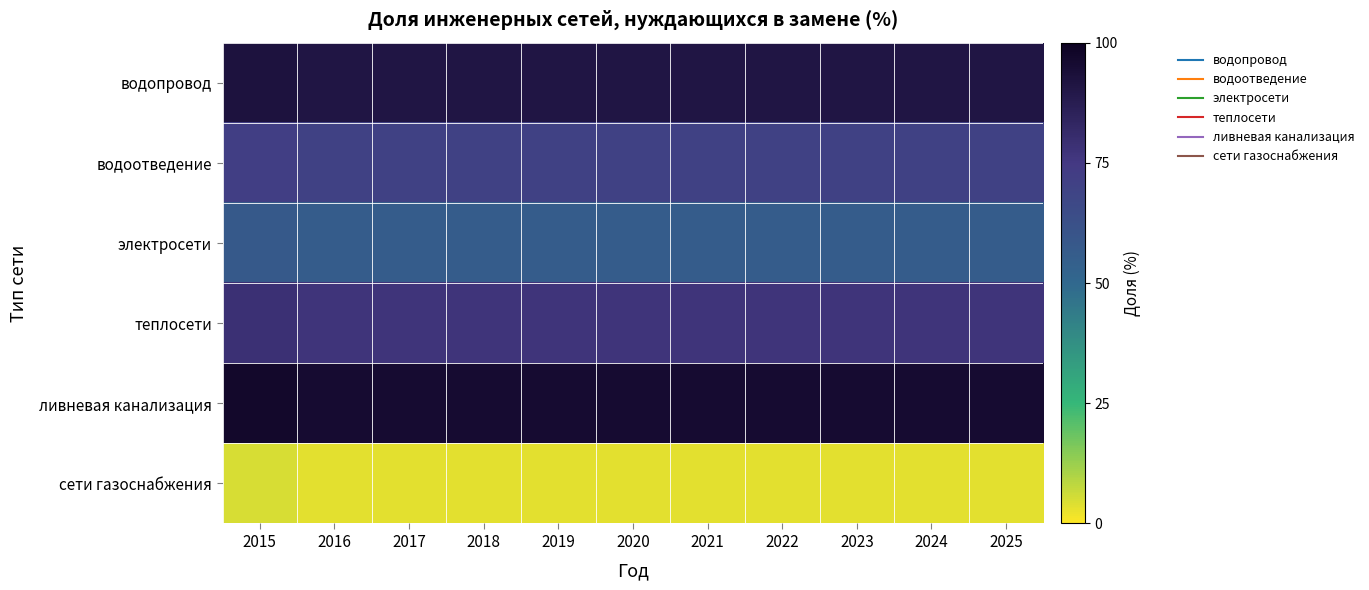

Which series has the largest total across all categories?

ливневая канализация